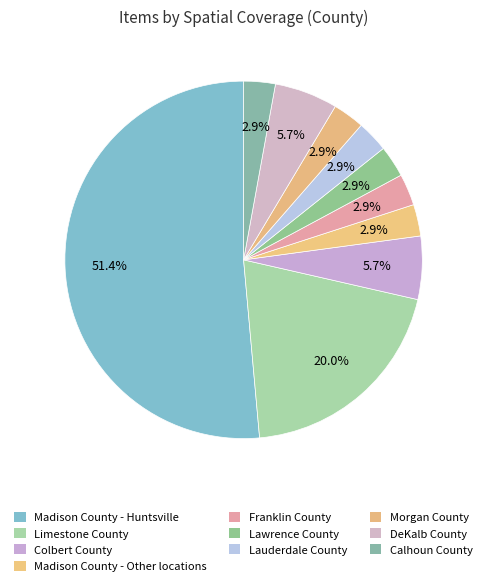

Which slice is the smallest?

Madison County - Other locations